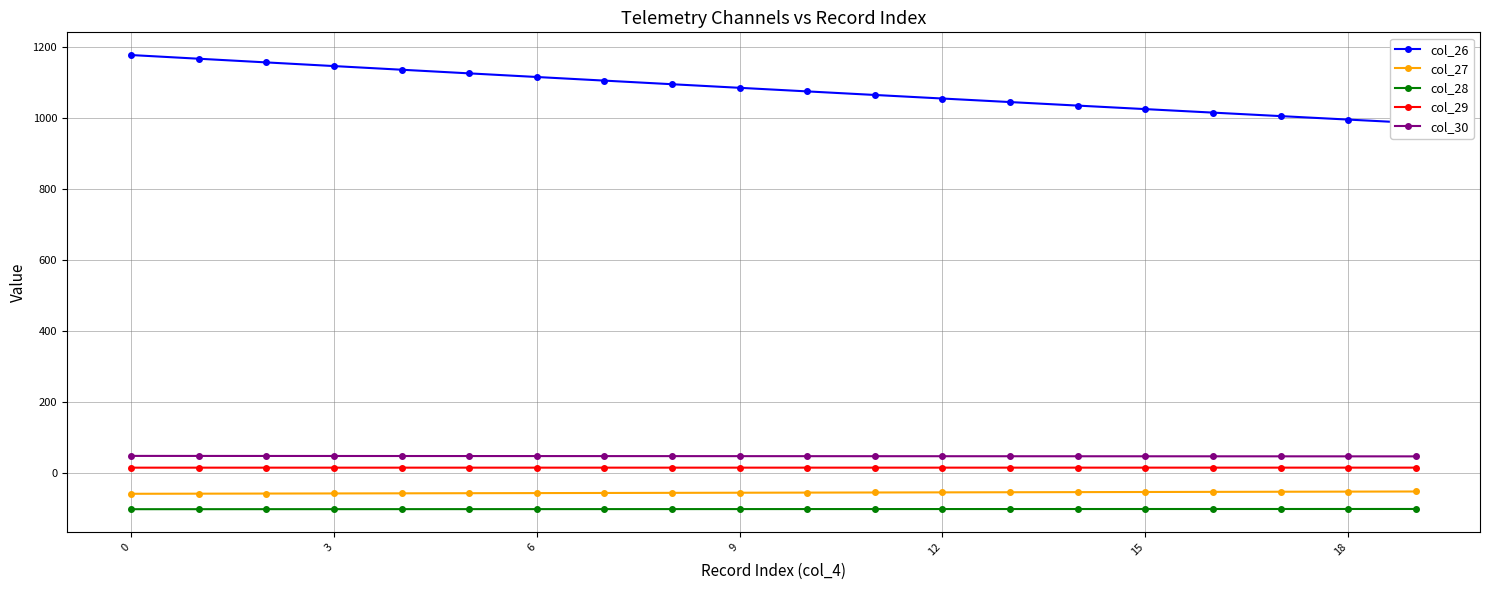

How many lines are shown in the chart?

5